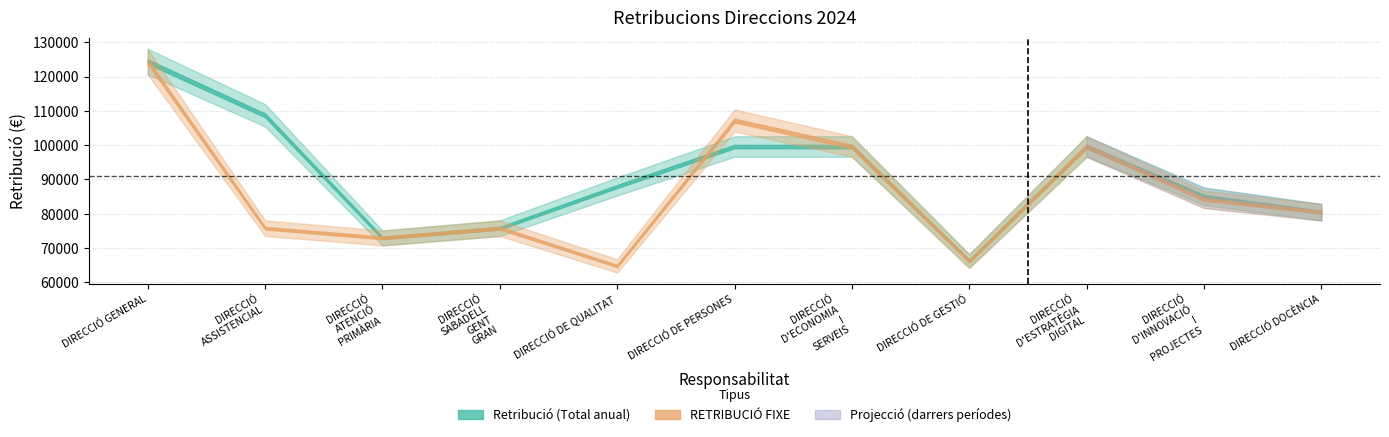

The value of Retribució at DIRECCIÓ DOCÈNCIA is 80463.2. True or false?

True